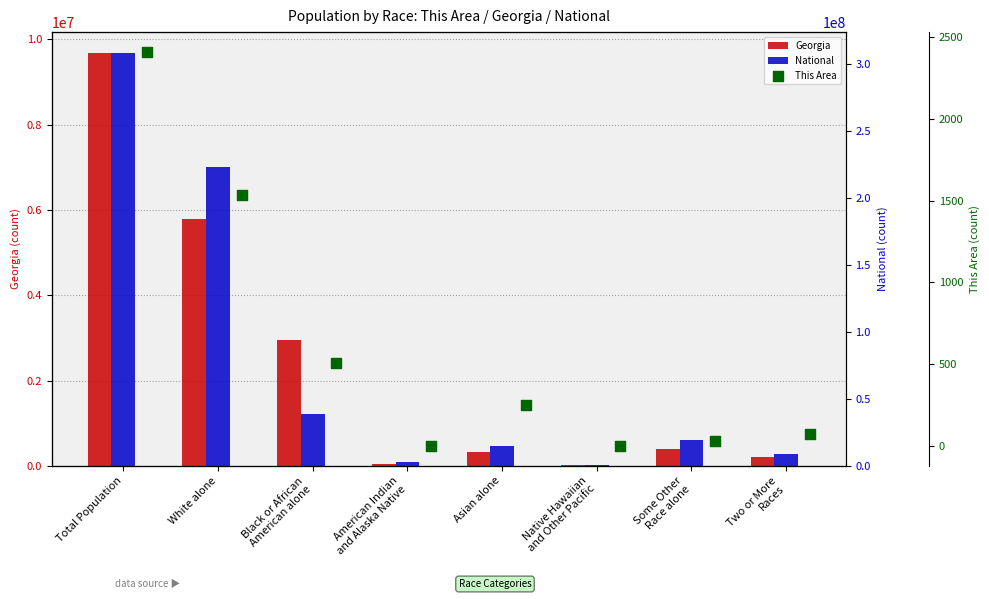

Is the value of National at Asian alone greater than the value of This Area at White alone?

Yes